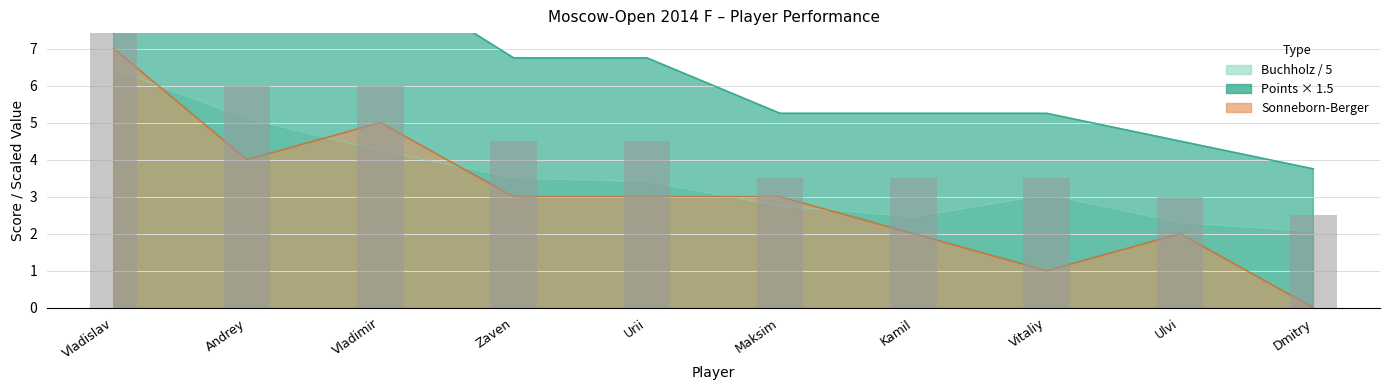

Which series has the largest range (max minus min)?

Points